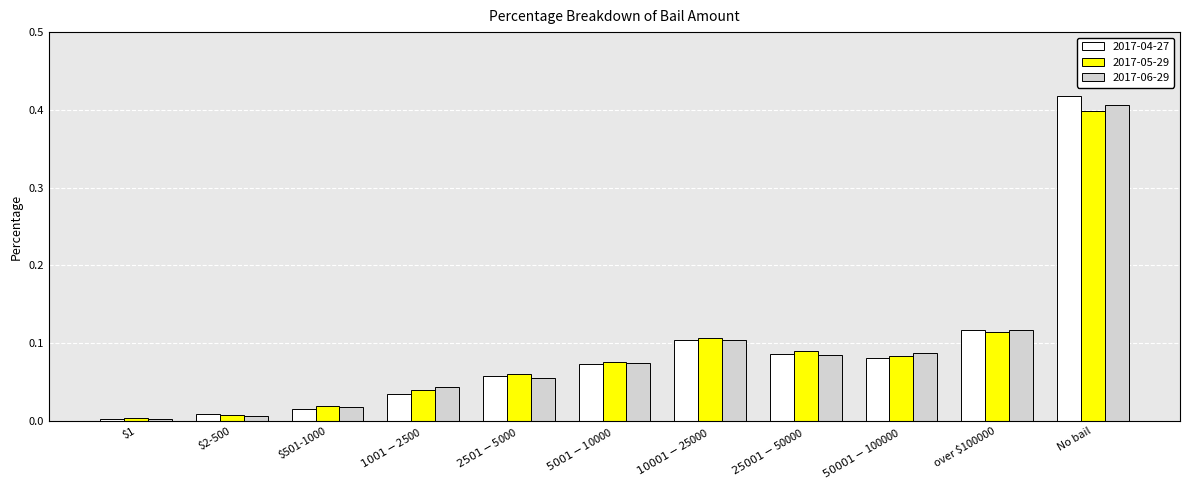

Are the bars horizontal?

No